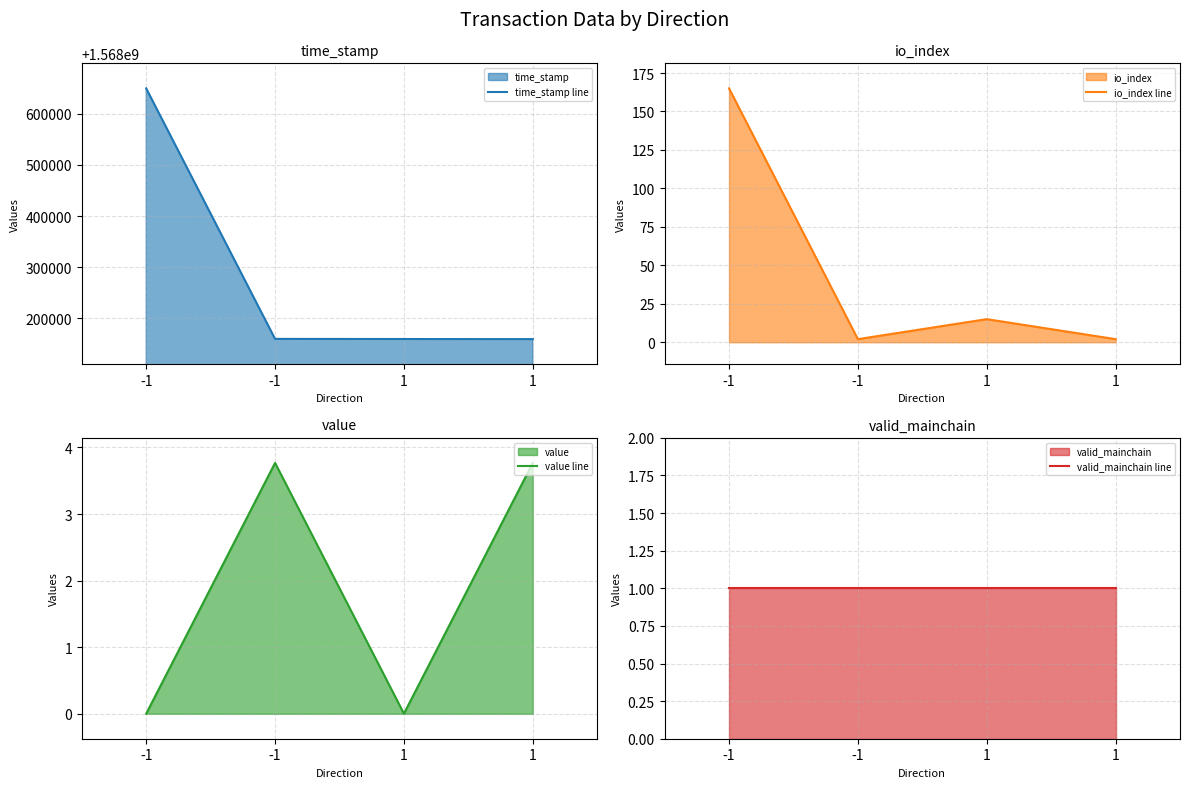

How many data points in io_index line are less than 15?

2